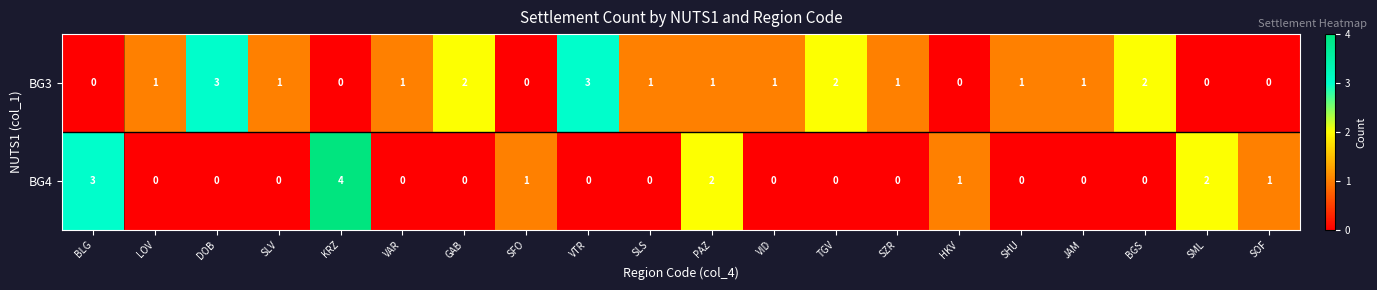

What is the total value across all series at DOB?

3